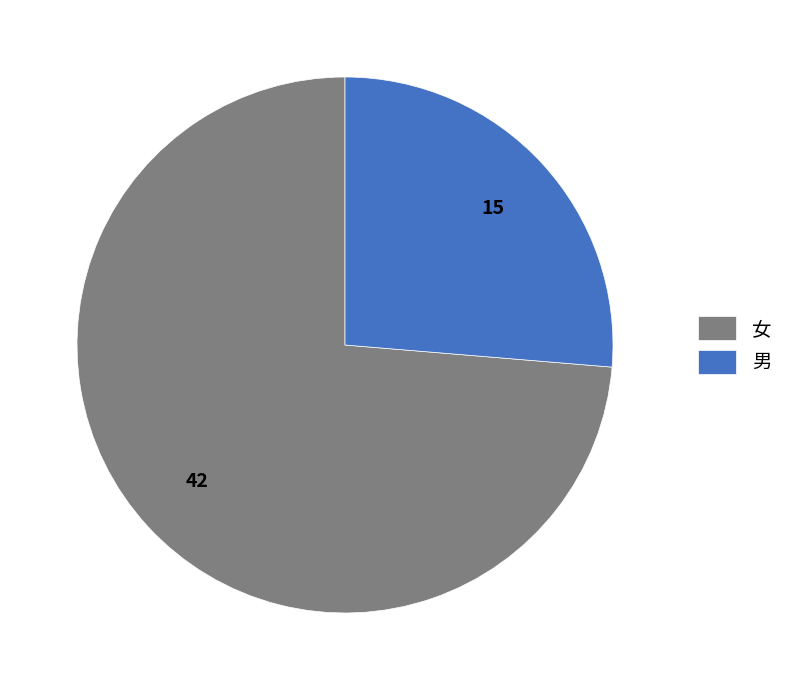

How many slices are in this pie chart?

2